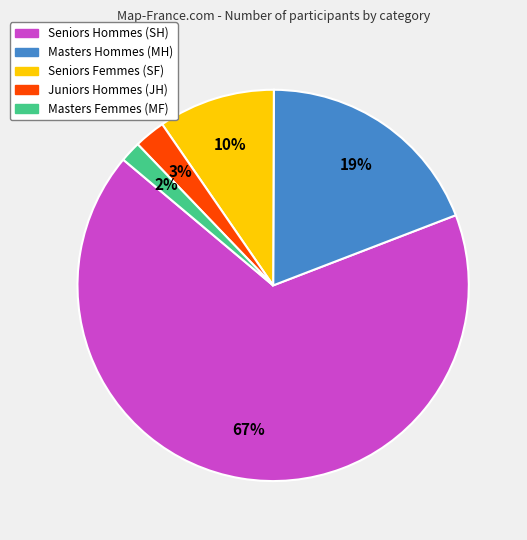

To the nearest percent, what is the average slice percentage?

20%